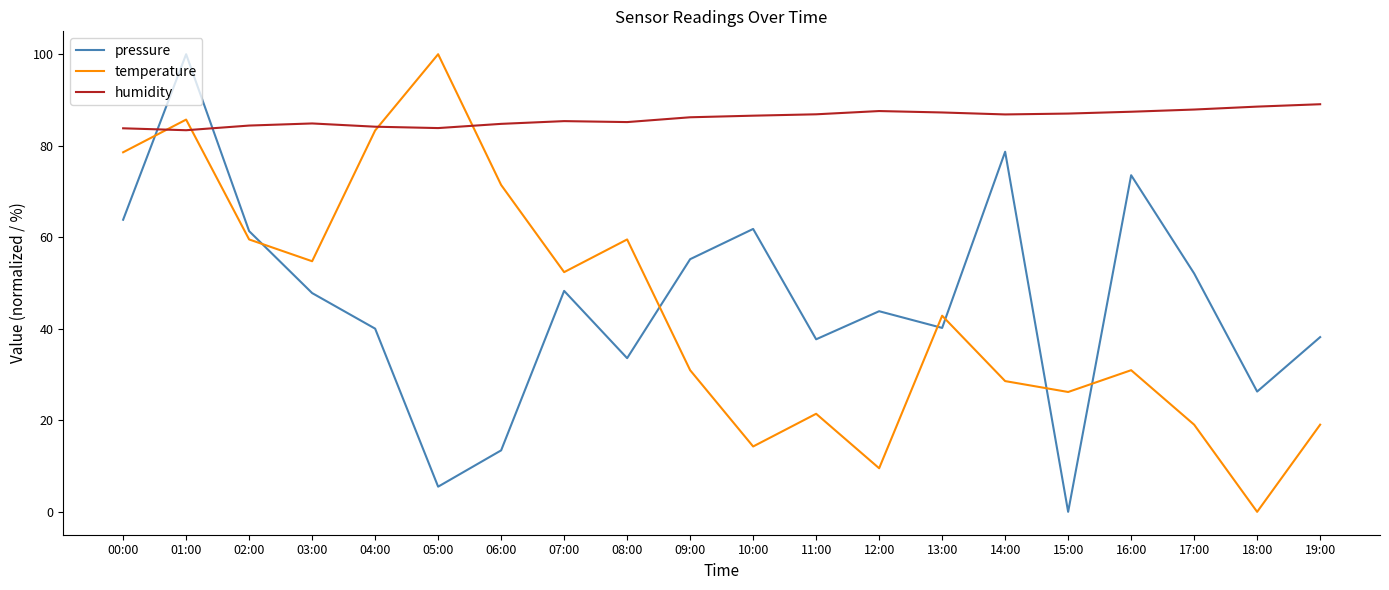

The humidity series shows 83.8 at 00:00. True or false?

True